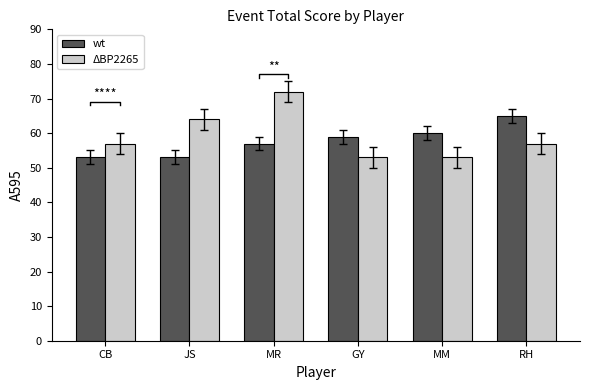

How many data points does each series have?

6